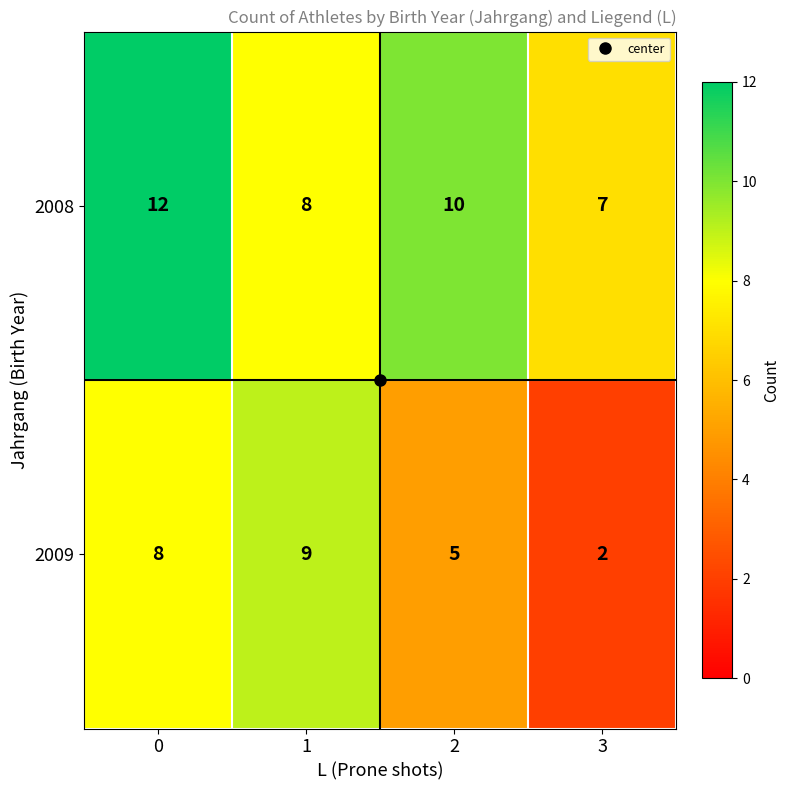

Rank the categories by 2008 value from highest to lowest.

0, 2, 1, 3